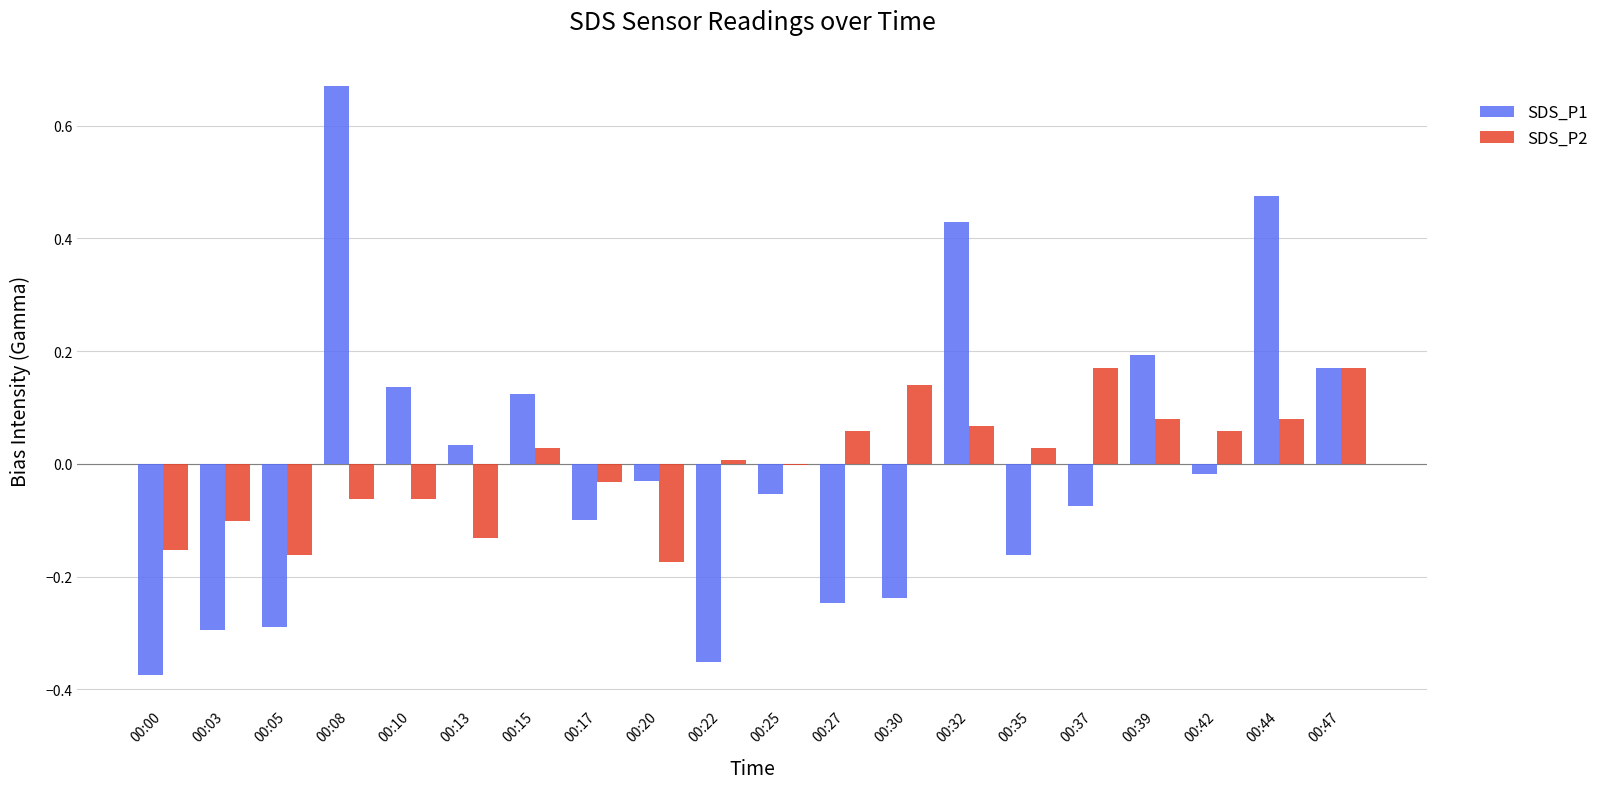

Is it true that SDS_P2 equals 0.0 at 00:30?

False